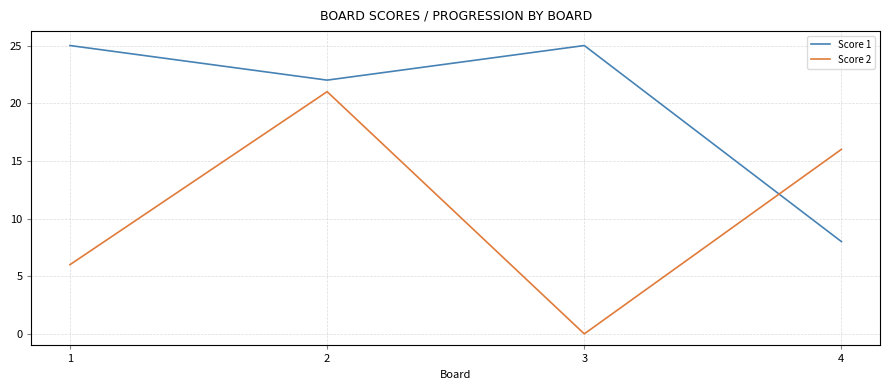

Which series has the largest total across all categories?

Score 1